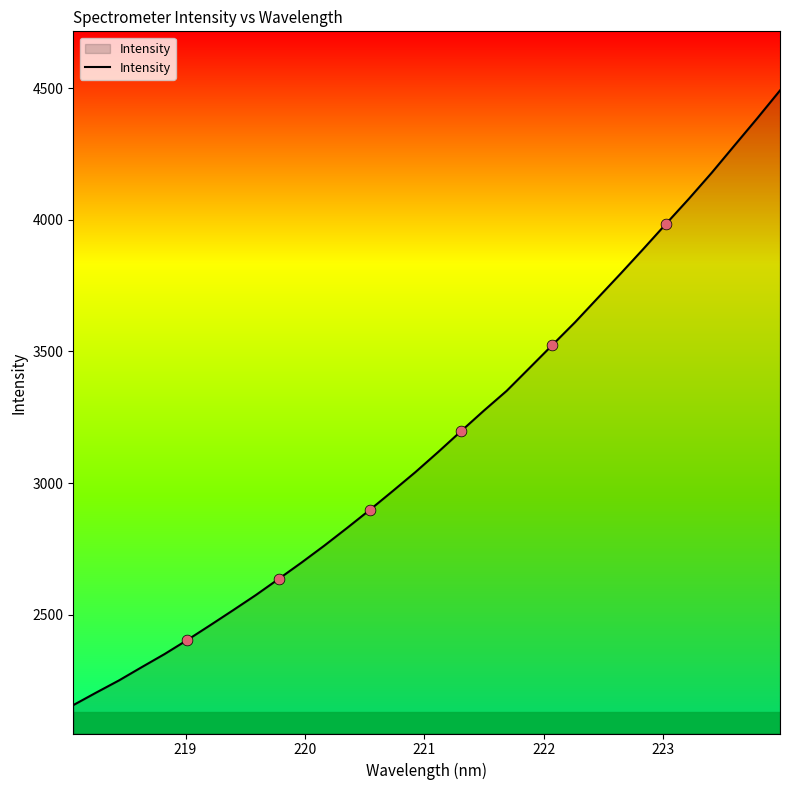

What is the minimum value shown in the chart?

2156.6